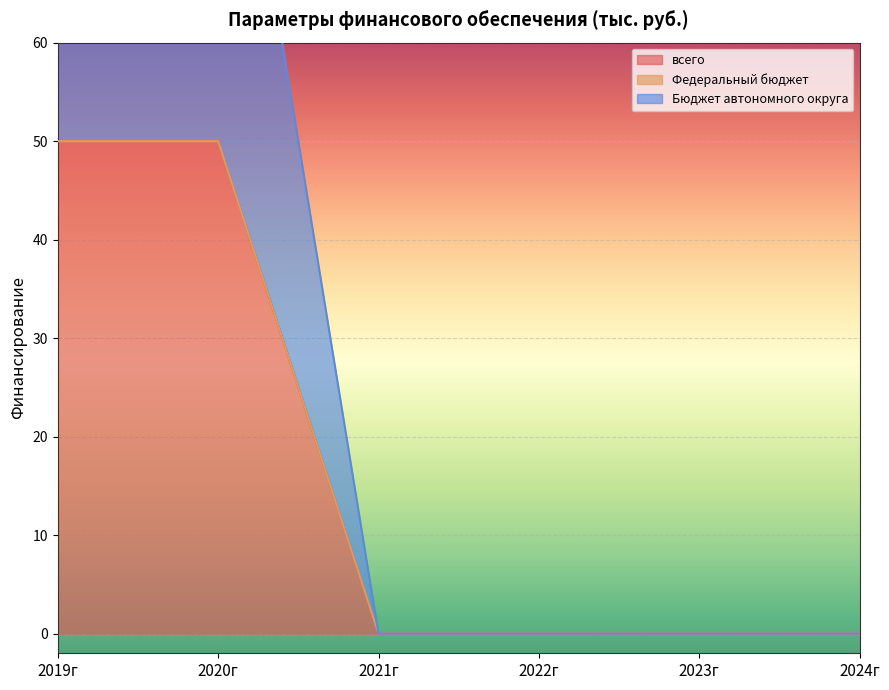

What is the difference between the maximum and minimum values in the всего series?

50